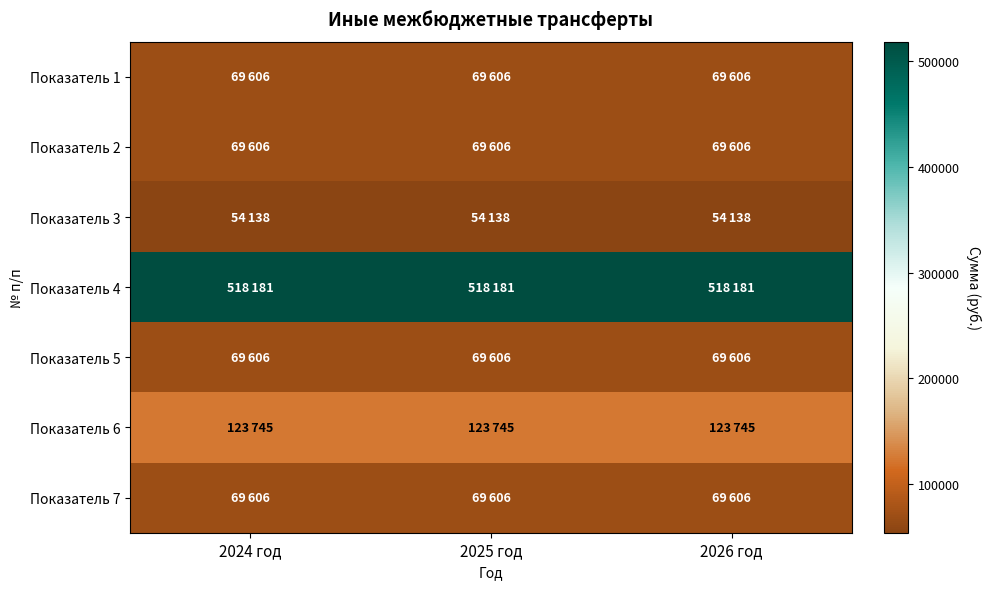

Reading right to left, what are all the values shown in this chart?

Показатель 1: 2026 год=69606	2025 год=69606	2024 год=69606
Показатель 2: 2026 год=69606	2025 год=69606	2024 год=69606
Показатель 3: 2026 год=54138	2025 год=54138	2024 год=54138
Показатель 4: 2026 год=518181	2025 год=518181	2024 год=518181
Показатель 5: 2026 год=69606	2025 год=69606	2024 год=69606
Показатель 6: 2026 год=123745	2025 год=123745	2024 год=123745
Показатель 7: 2026 год=69606	2025 год=69606	2024 год=69606